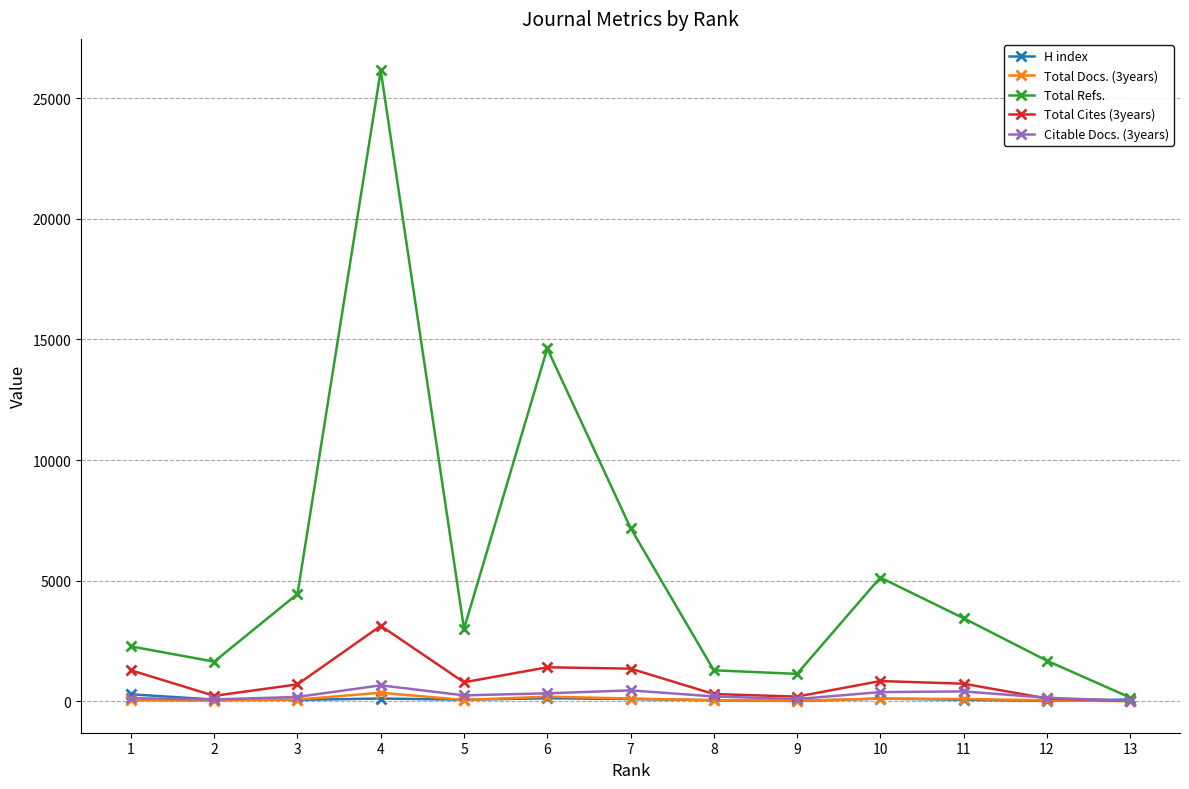

What are all the series names shown in the legend?

H index, Total Docs. (3years), Total Refs., Total Cites (3years), Citable Docs. (3years)